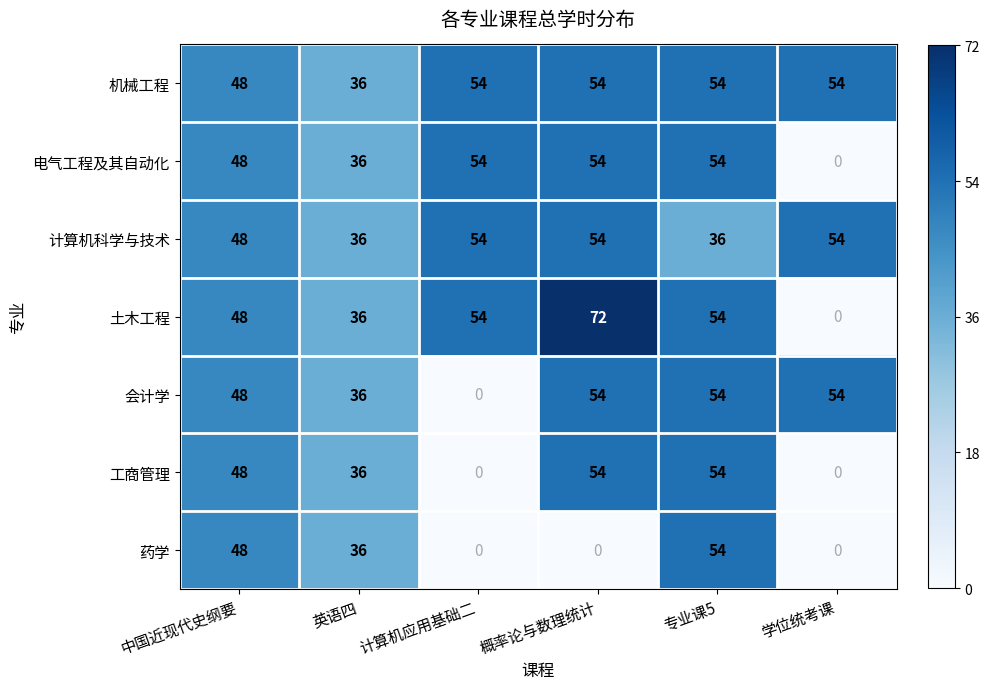

What is the total value across all series at 中国近现代史纲要?

336